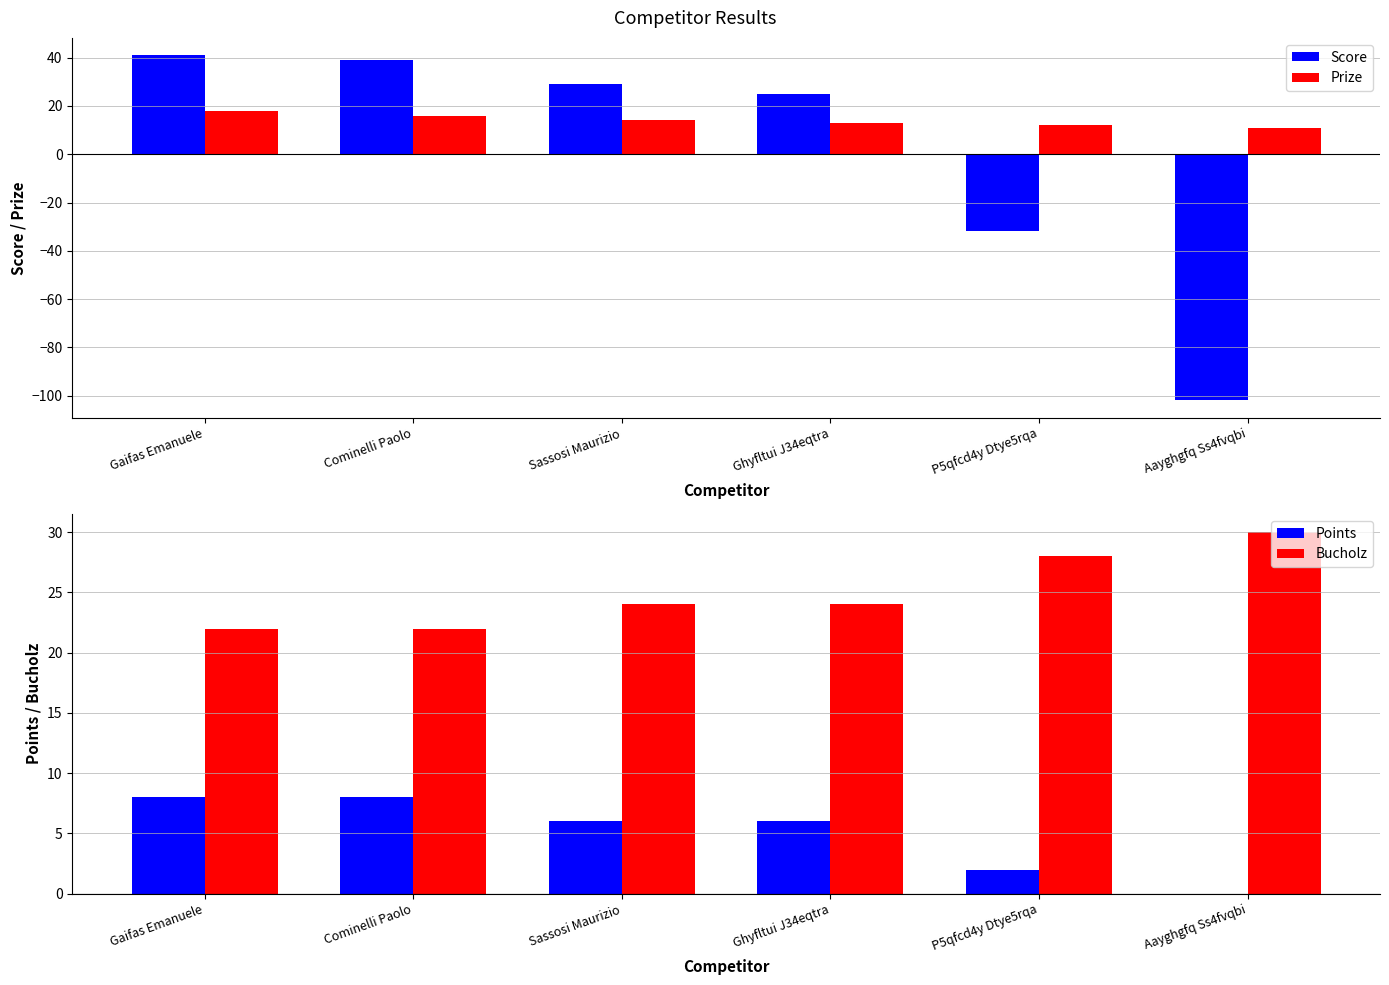

How many groups of bars are there?

6